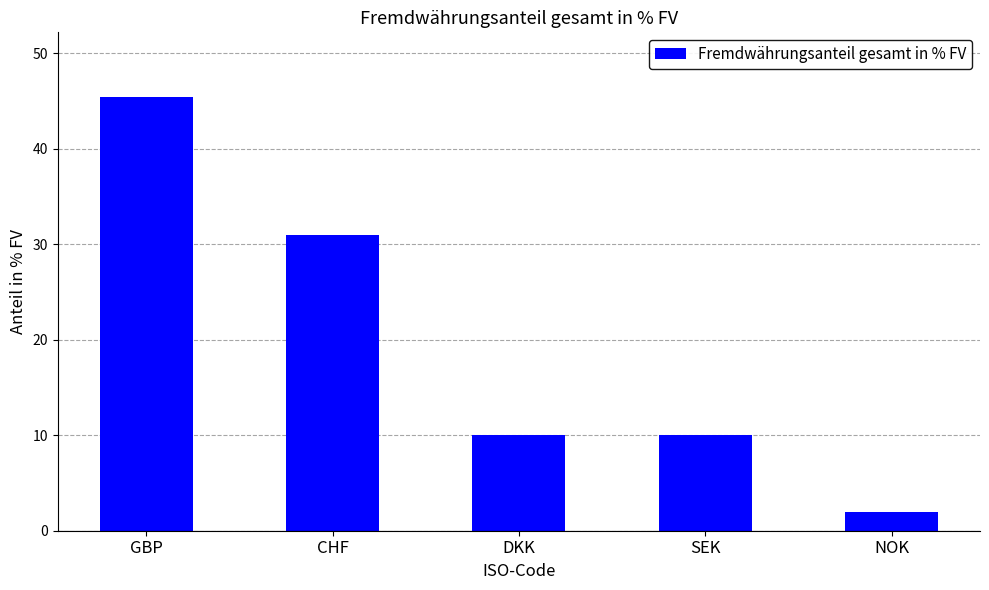

How many data points does each series have?

5